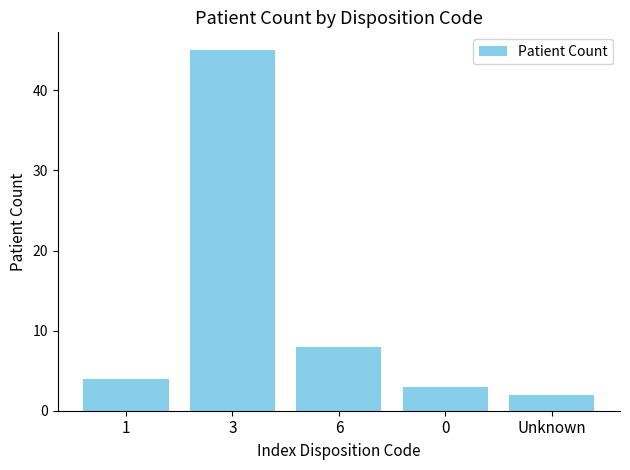

Between 3 and 1, which is larger?

3